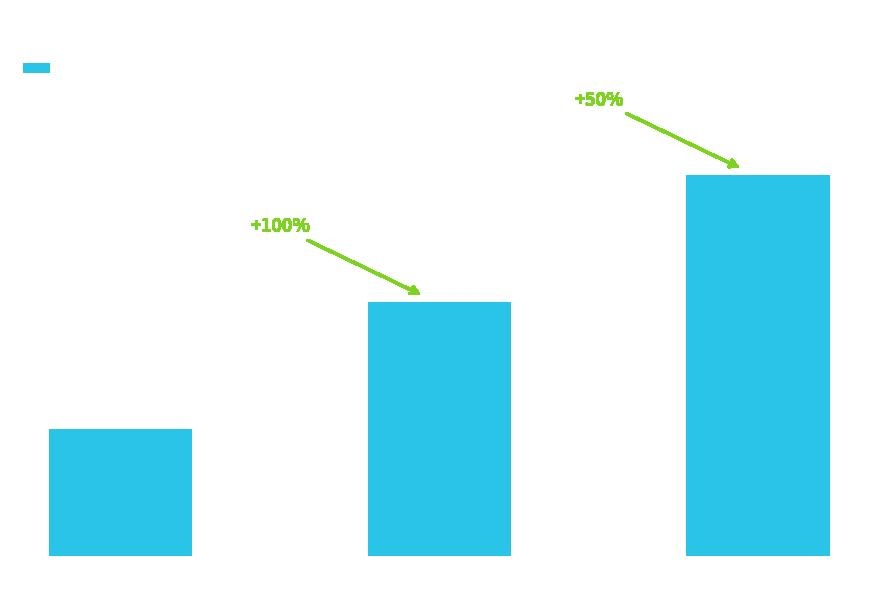

What is the value of the 1st bar from the left?

1